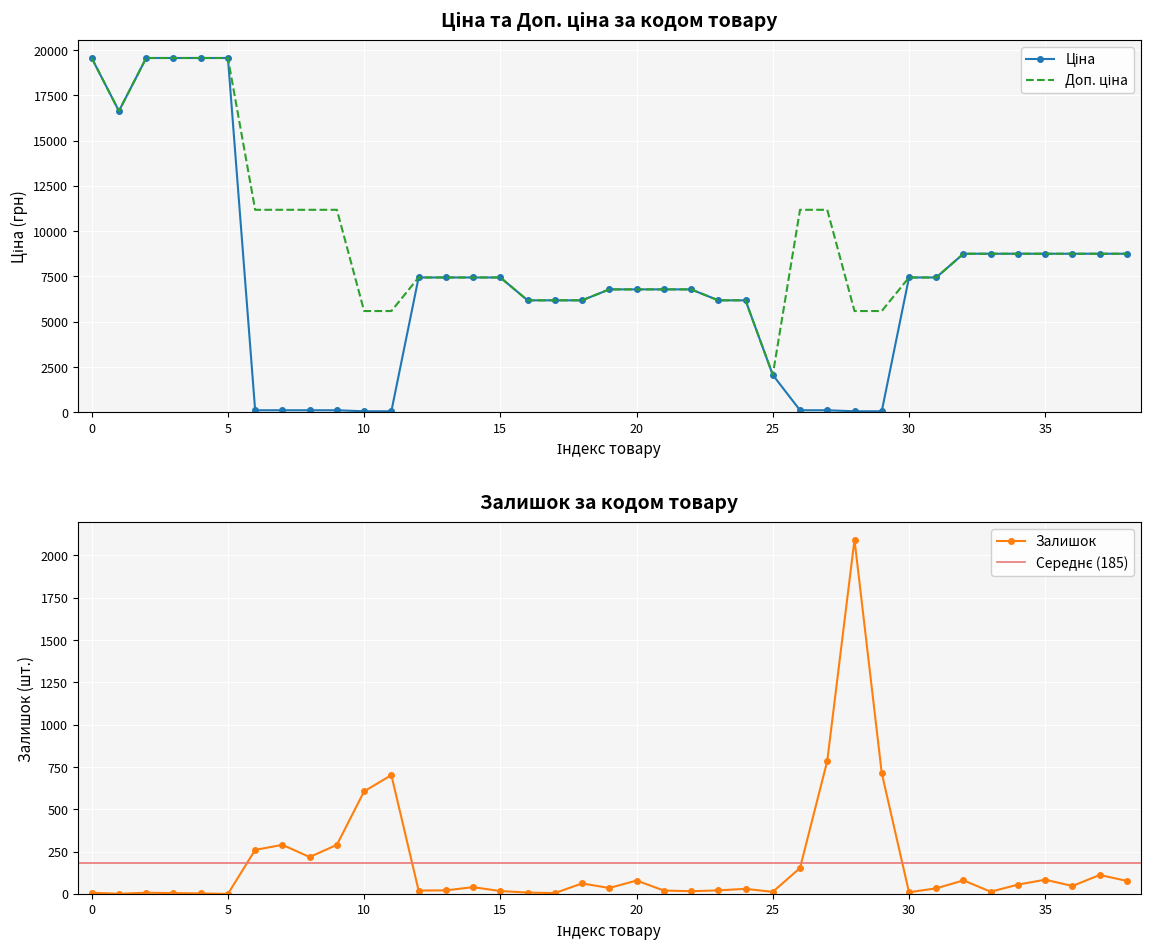

Which series has the widest spread of values?

Ціна